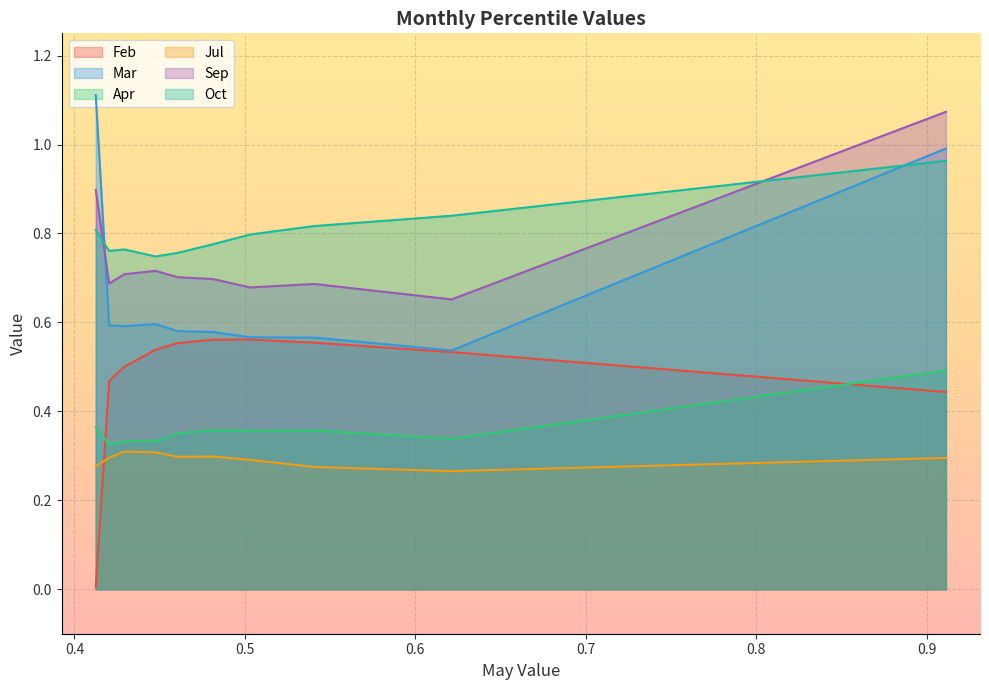

Reading left to right, what are all the values shown in this chart?

Feb: pct05=0.0	pct15=0.5	pct25=0.5	pct35=0.5	pct45=0.6	pct55=0.6	pct65=0.6	pct75=0.6	pct85=0.5	pct95=0.4
Mar: pct05=1.1	pct15=0.6	pct25=0.6	pct35=0.6	pct45=0.6	pct55=0.6	pct65=0.6	pct75=0.6	pct85=0.5	pct95=1.0
Apr: pct05=0.4	pct15=0.3	pct25=0.3	pct35=0.3	pct45=0.4	pct55=0.4	pct65=0.4	pct75=0.4	pct85=0.3	pct95=0.5
Jul: pct05=0.3	pct15=0.3	pct25=0.3	pct35=0.3	pct45=0.3	pct55=0.3	pct65=0.3	pct75=0.3	pct85=0.3	pct95=0.3
Sep: pct05=0.9	pct15=0.7	pct25=0.7	pct35=0.7	pct45=0.7	pct55=0.7	pct65=0.7	pct75=0.7	pct85=0.7	pct95=1.1
Oct: pct05=0.8	pct15=0.8	pct25=0.8	pct35=0.7	pct45=0.8	pct55=0.8	pct65=0.8	pct75=0.8	pct85=0.8	pct95=1.0